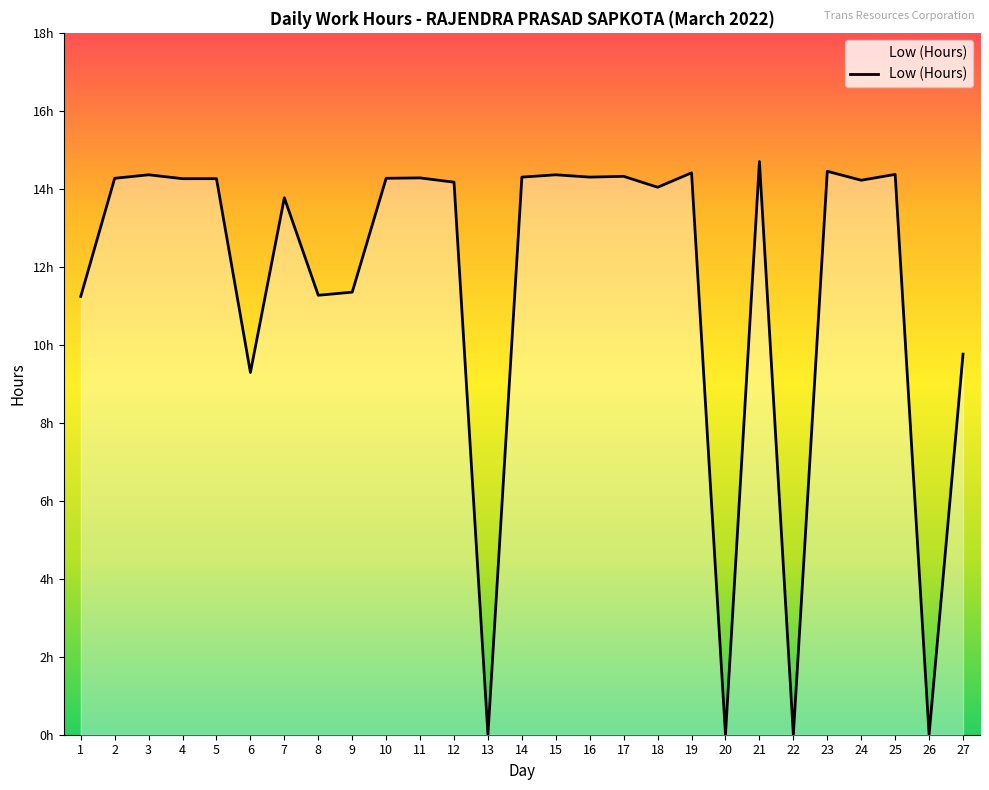

What is the value of the 8th point from the left?

11.3